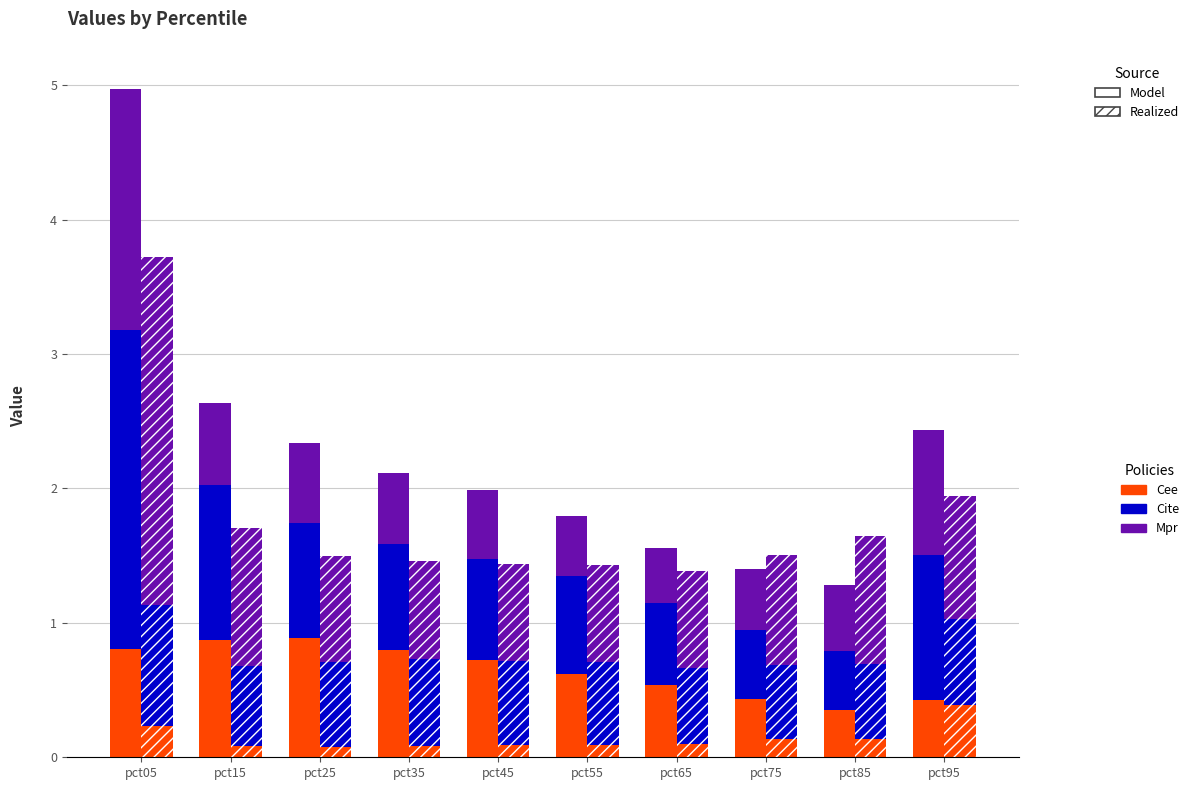

Is it true that Cee equals 1.4 at pct05?

False